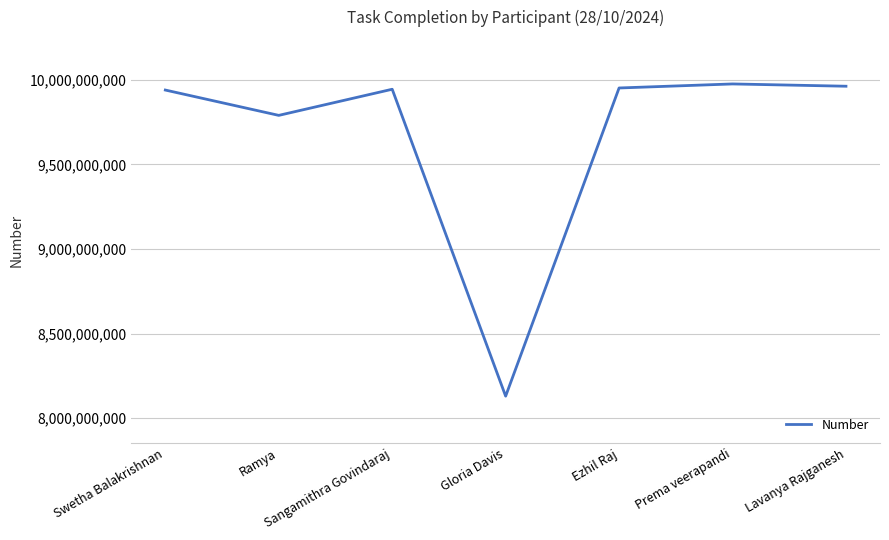

What is the difference between the maximum and minimum values?

1845714561